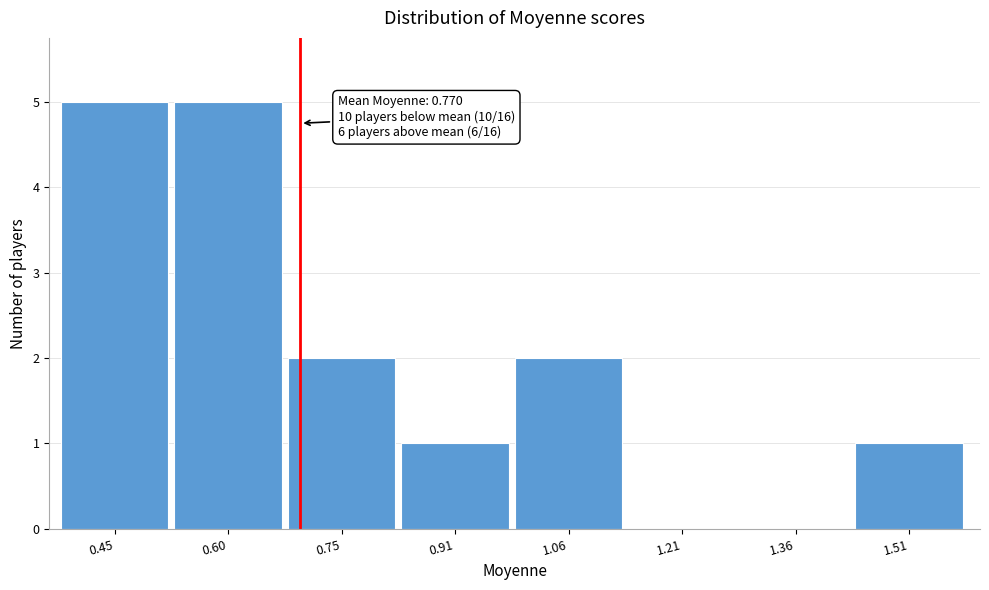

Reading left to right, extract all data points from this chart.

0.45=5	0.60=5	0.75=2	0.91=1	1.06=2	1.21=0	1.36=0	1.51=1